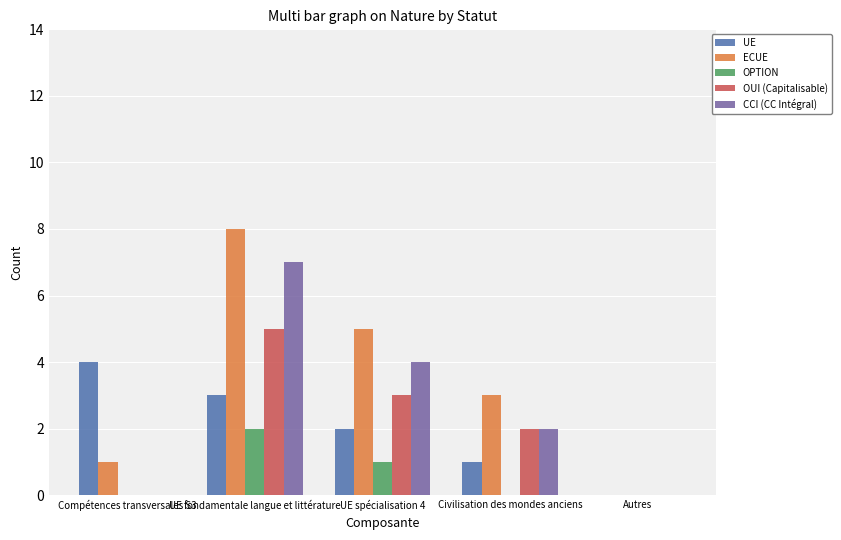

Where is OUI (Capitalisable) nearest to the value 2?

Civilisation des mondes anciens